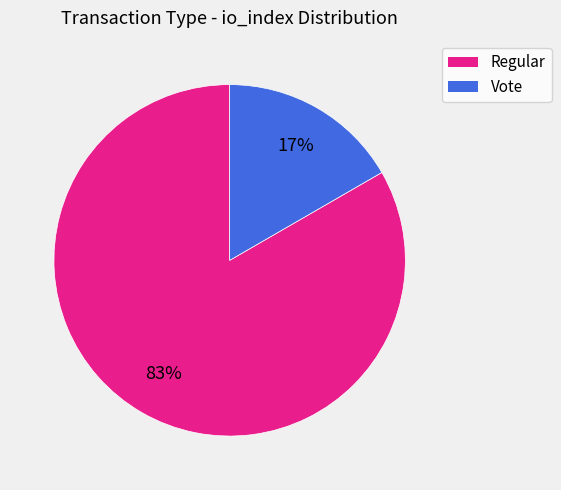

Rank the categories by value from lowest to highest.

Vote, Regular